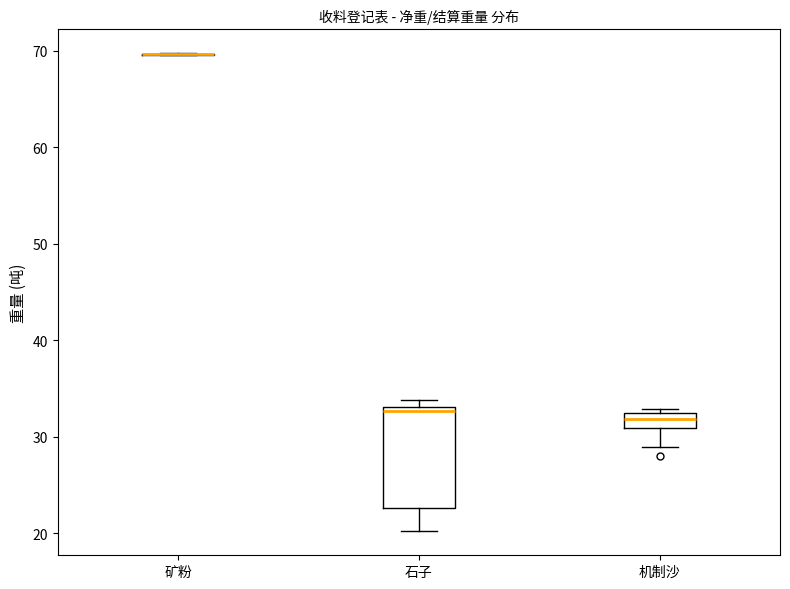

Reading left to right, read every box against the y-axis: the position of its median line, the range the box covers, and the ends of its whiskers. The values are not printed on the chart, so give them approximately, as read against the axis.

矿粉: box collapsed to a line at 70, whiskers 70 to 70
石子: median 33 (just below the box's upper edge), box 23 to 33, whiskers 20 to 34
机制沙: median 32, box 31 to 33, whiskers 29 to 33 (just above the box's upper edge)